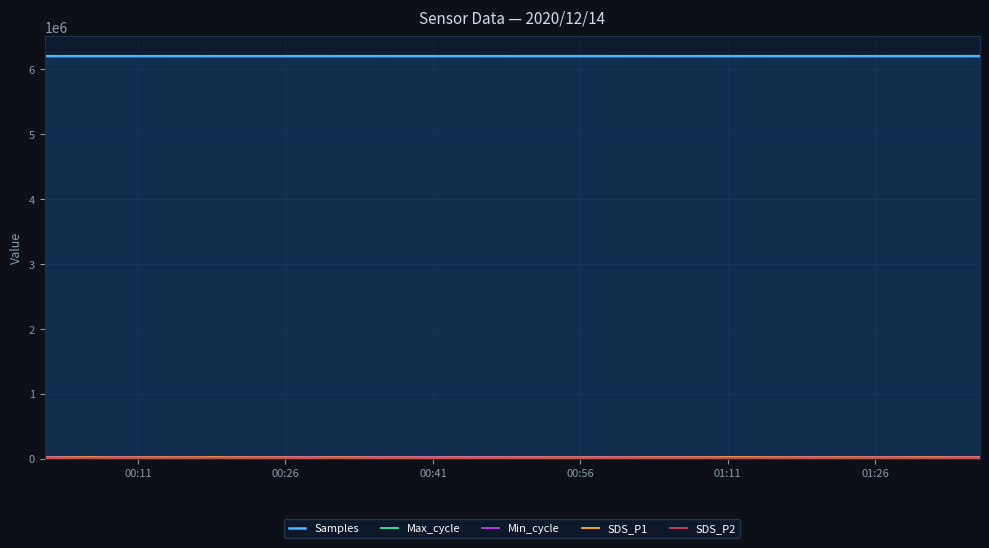

Which series has the largest total across all categories?

Samples